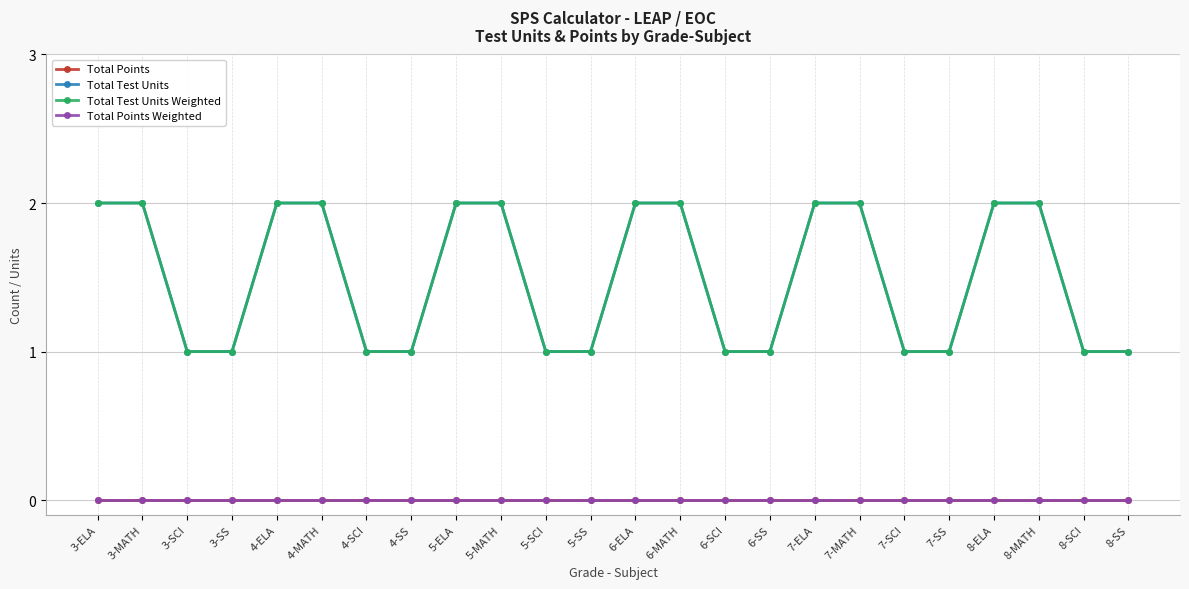

At which category is the sum across all series the highest?

3-ELA